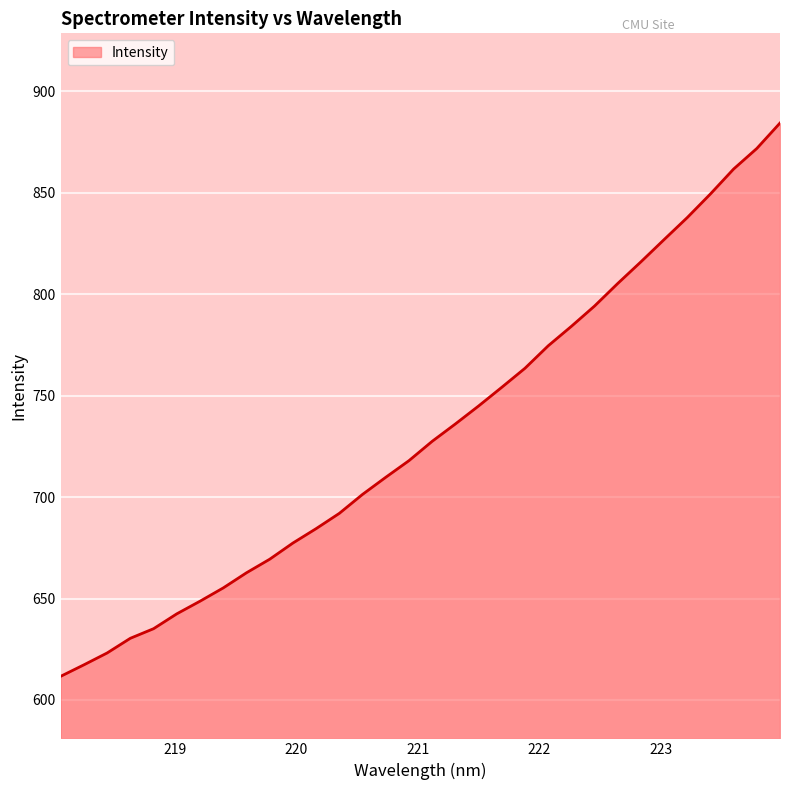

What is the maximum value shown in the chart?

884.4